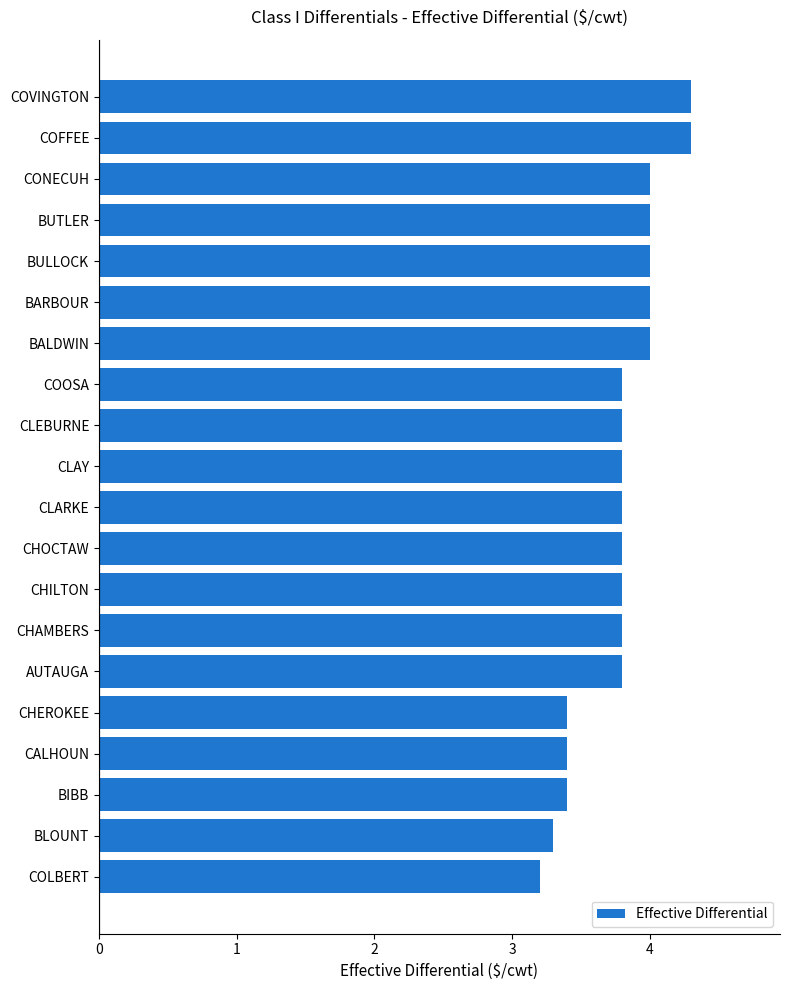

What is the average value?

3.8